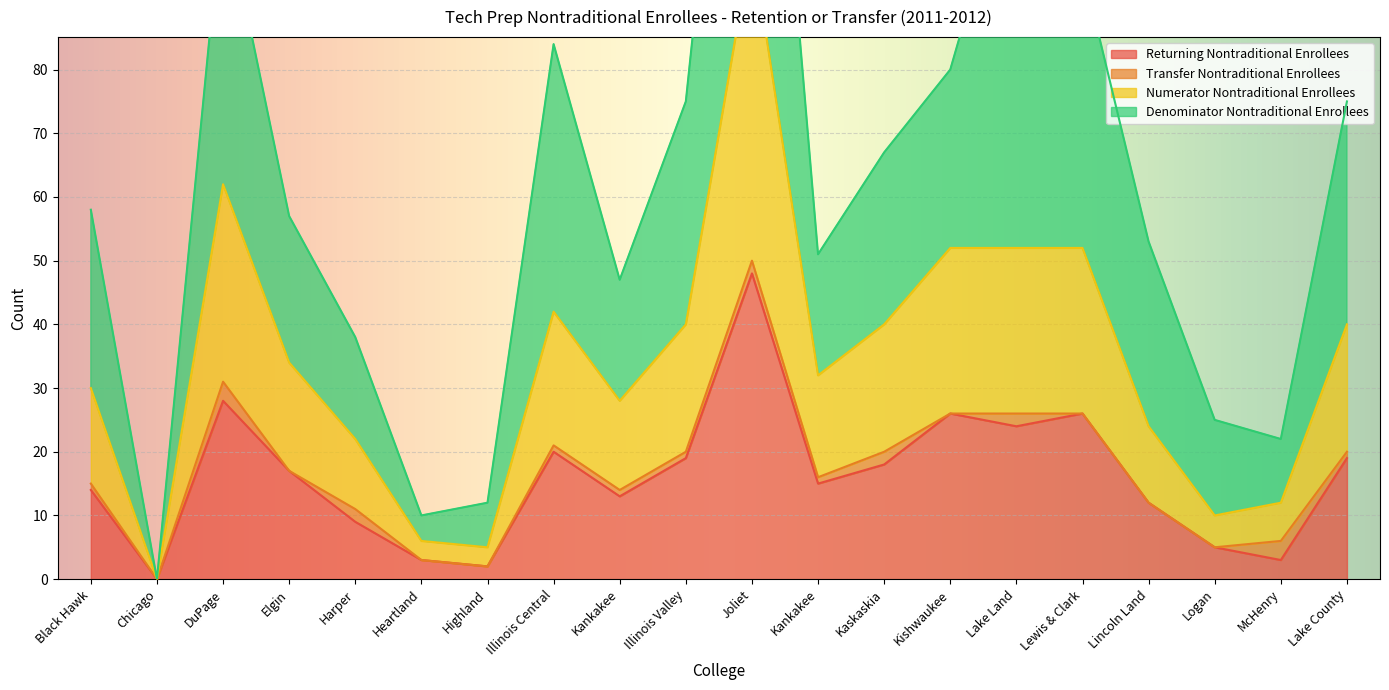

What is the difference between the highest and lowest values at Lewis & Clark?

26